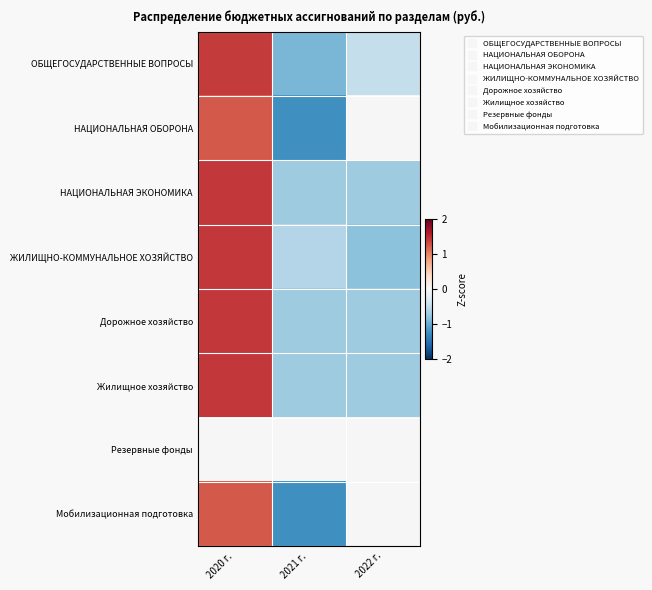

Which category has the highest value across all series?

2020 г.